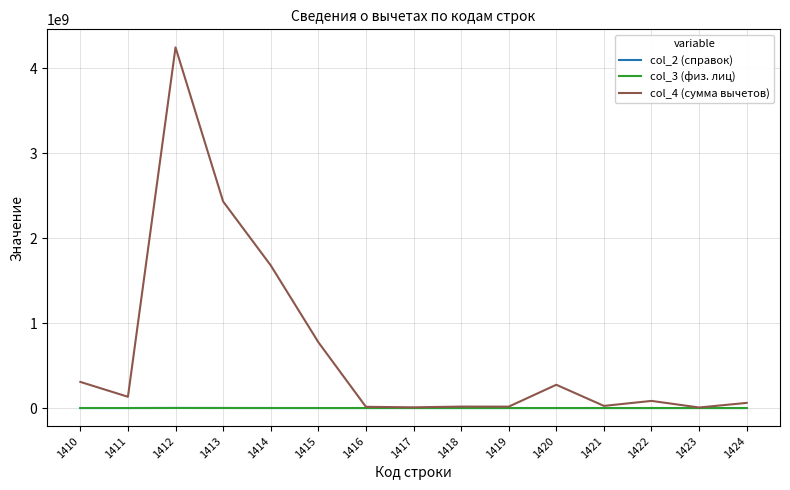

The value of col_4 (сумма вычетов) at 1419 is 16357856. True or false?

True